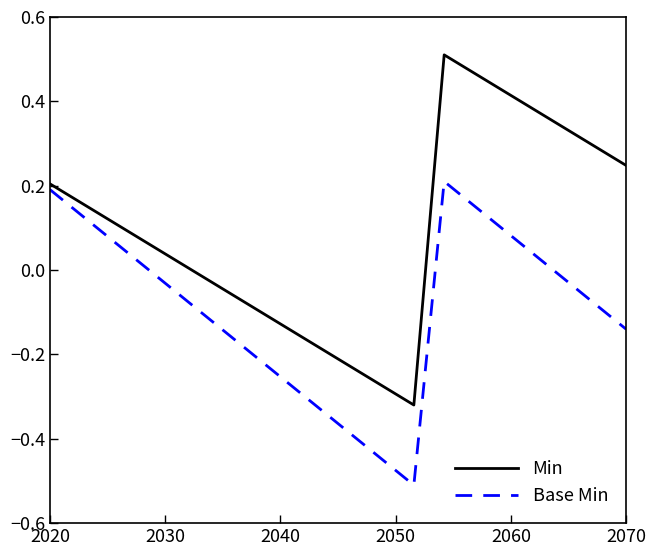

Which series has the widest spread of values?

Min